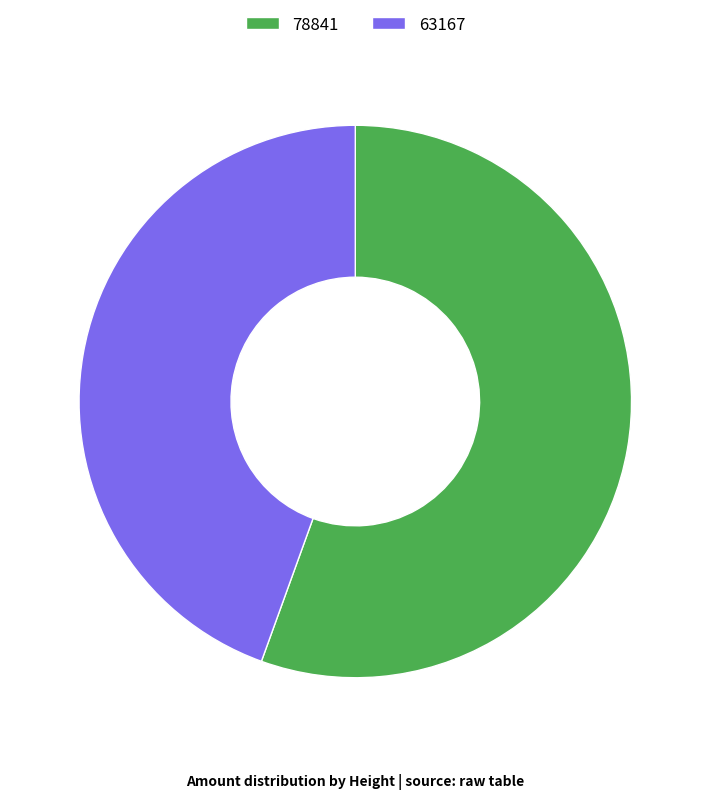

Do 78841 and 63167 together represent more than half of the pie?

Yes